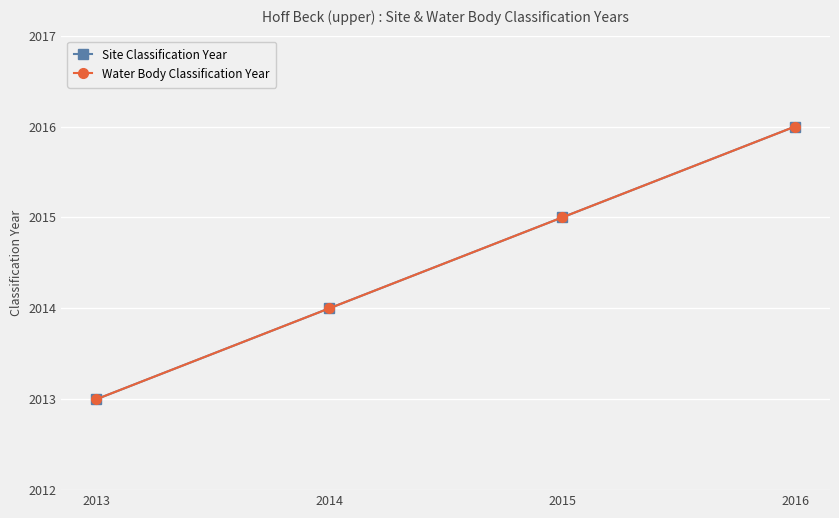

Between 2013 and 2015, which series saw the biggest shift?

Site Classification Year